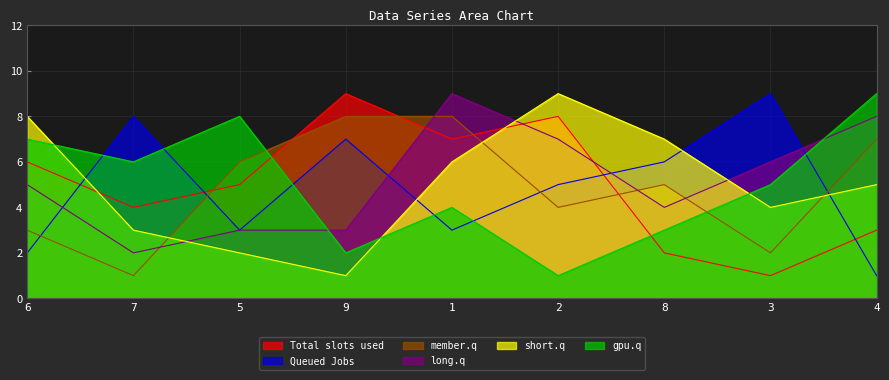

How many interior local peaks does the col_3 series have?

1